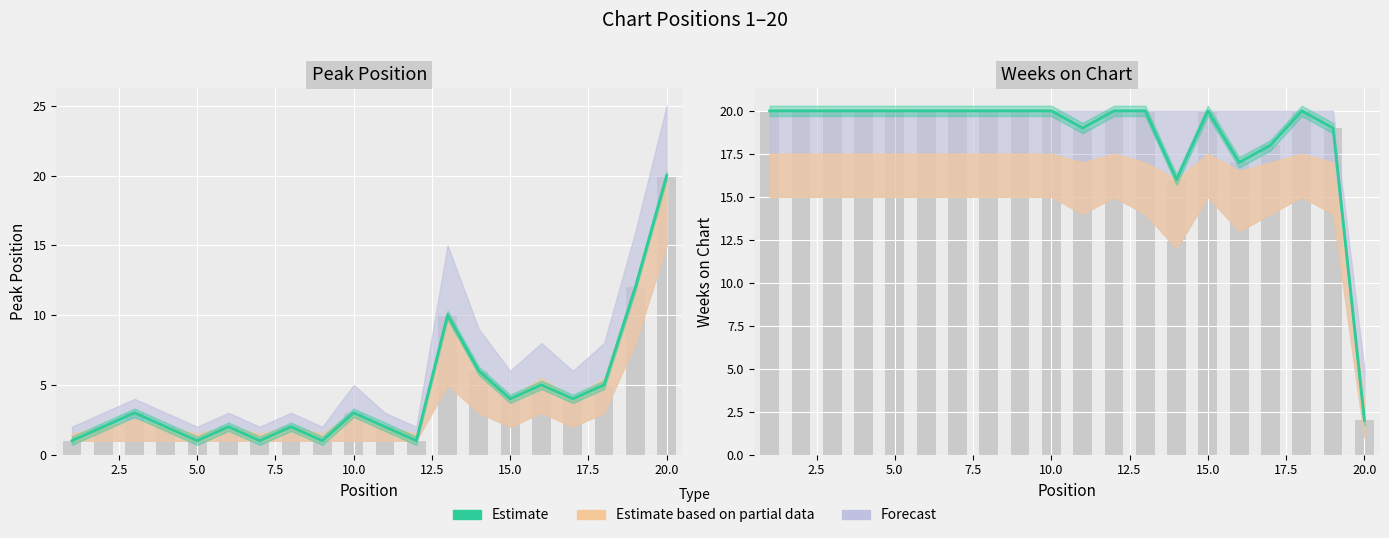

What is the maximum value shown in the chart?

20